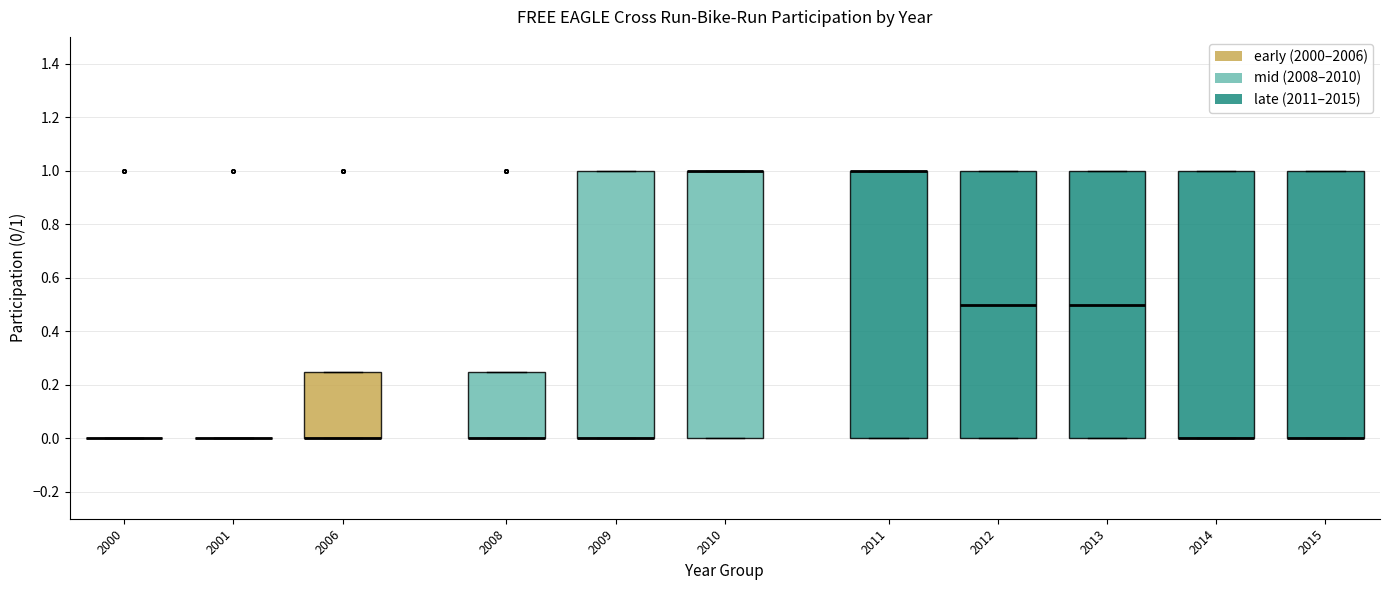

Where is the upper edge of the box at x = 2014 on the y-axis? The values are not printed on the chart, so give them approximately, as read against the axis.

1.00